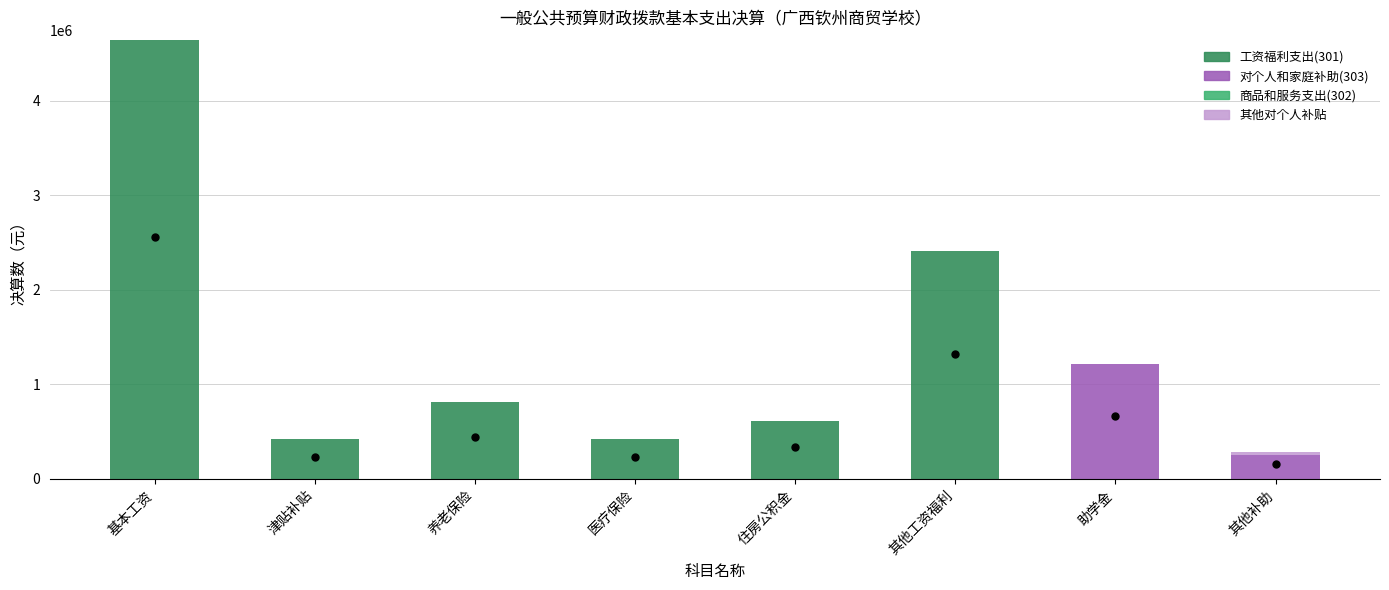

The value of 工资福利支出(301) at 住房公积金 is 410577.0. True or false?

False